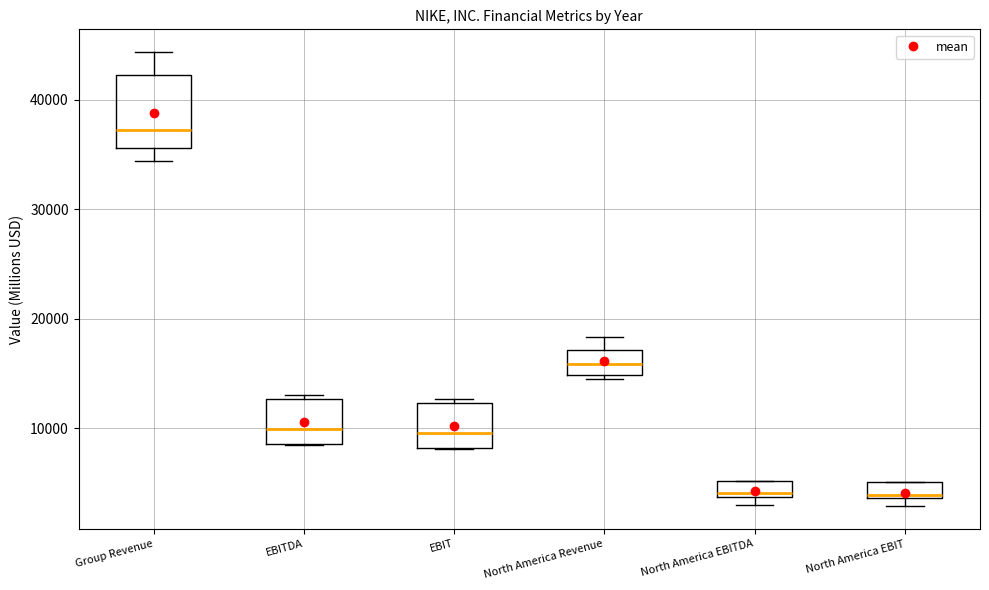

Which box is the tallest, from its lower edge to its upper edge?

Group Revenue